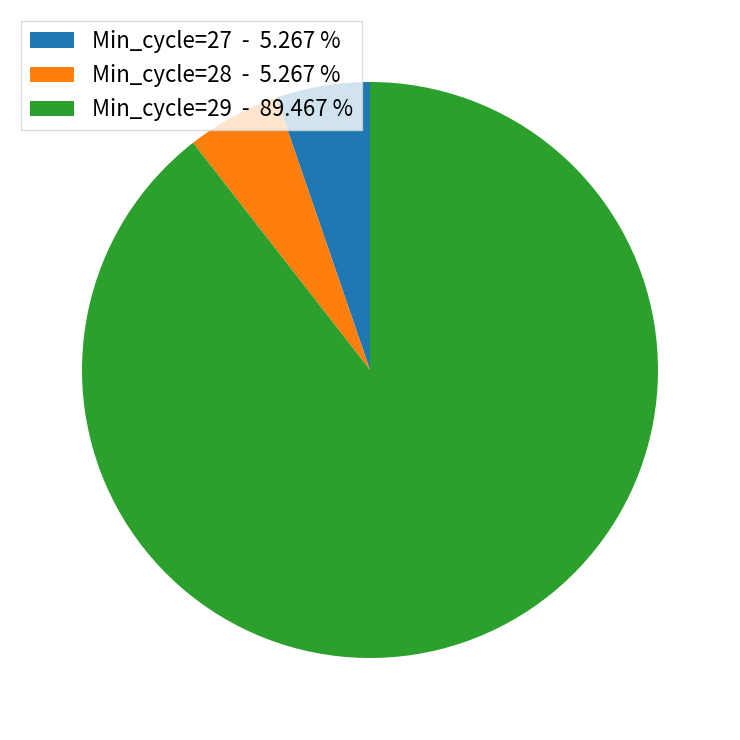

True or false: Min_cycle=27 accounts for 25% of the total.

False